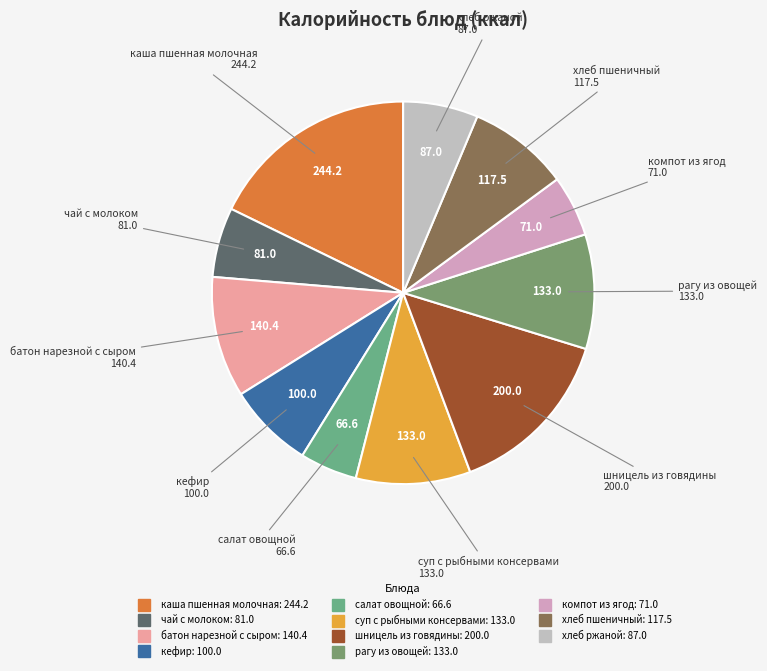

Approximately how many times larger is the value at компот из ягод compared to салат овощной?

1.1